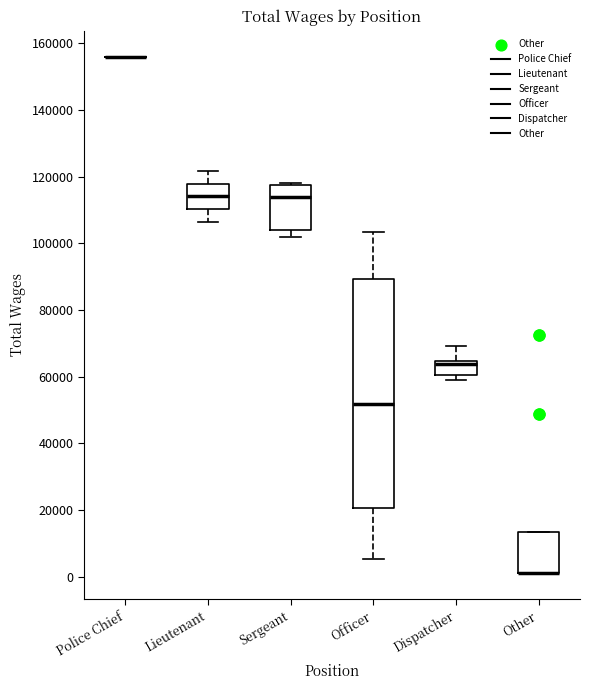

Which box is the tallest, from its lower edge to its upper edge?

Officer